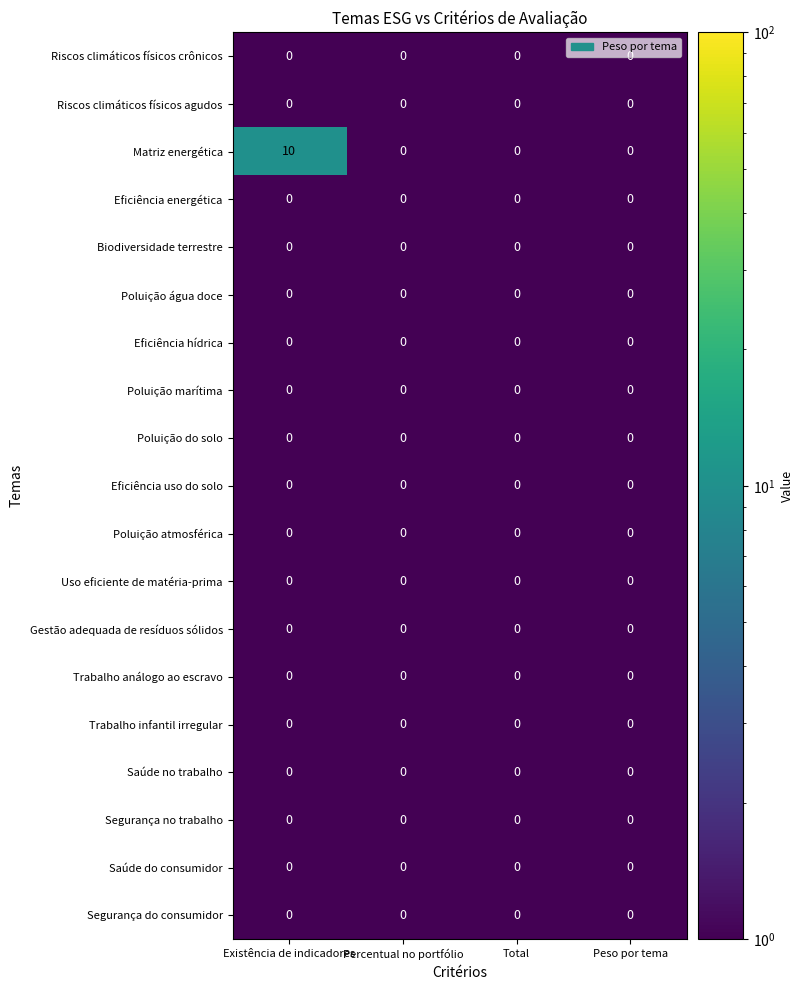

True or false: Matriz energética has a value of 5 at Percentual no portfólio.

False